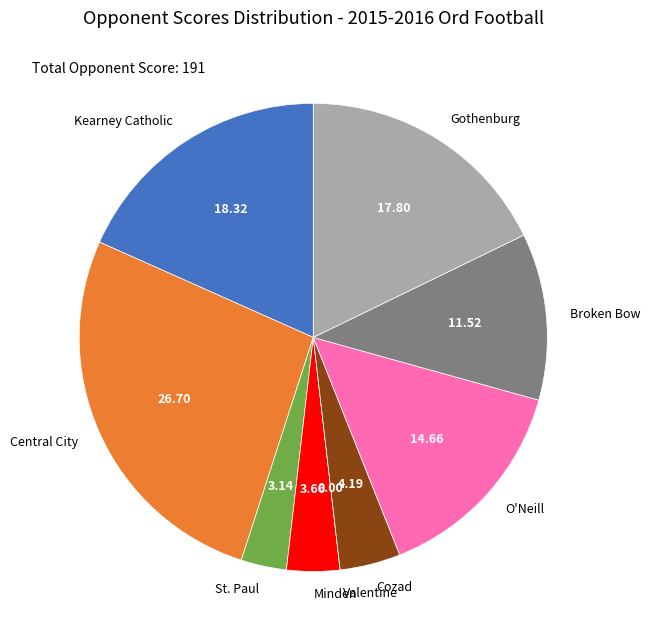

True or false: Central City accounts for 20% of the total.

False